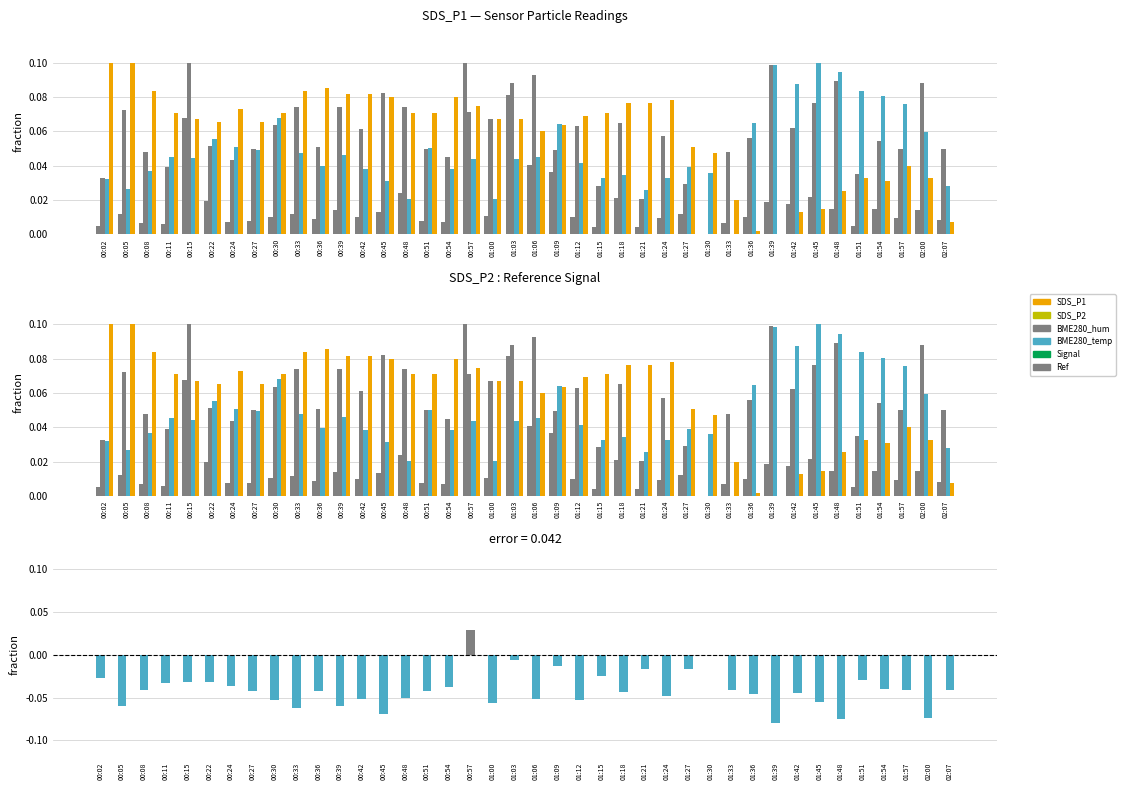

What is the sum of all BME280_temperature values?

2.4